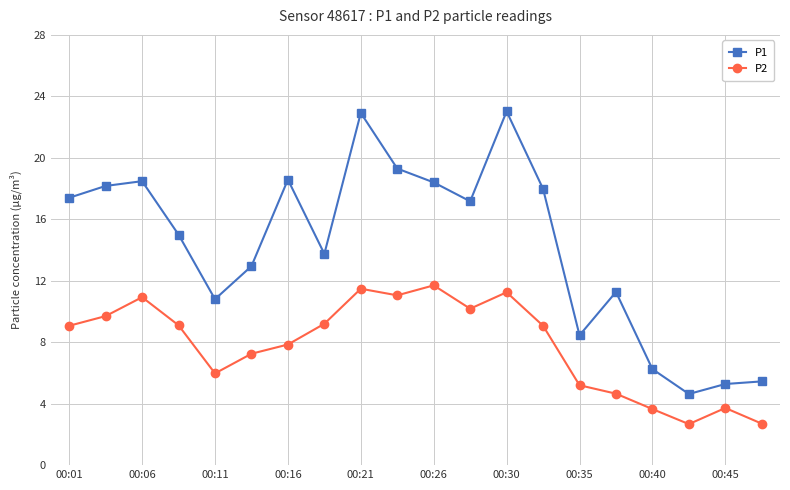

Which series has the largest range (max minus min)?

P1